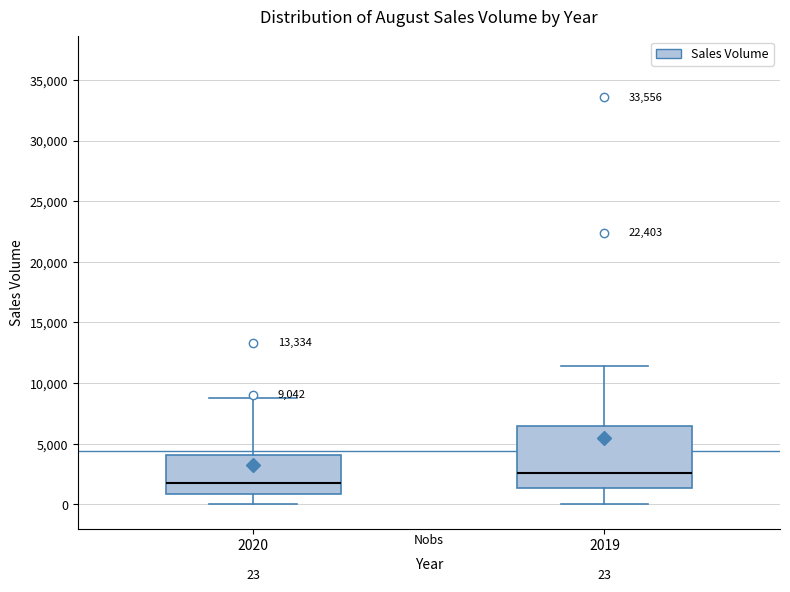

Comparing the boxes themselves (not the whiskers), which one is the tallest?

2019